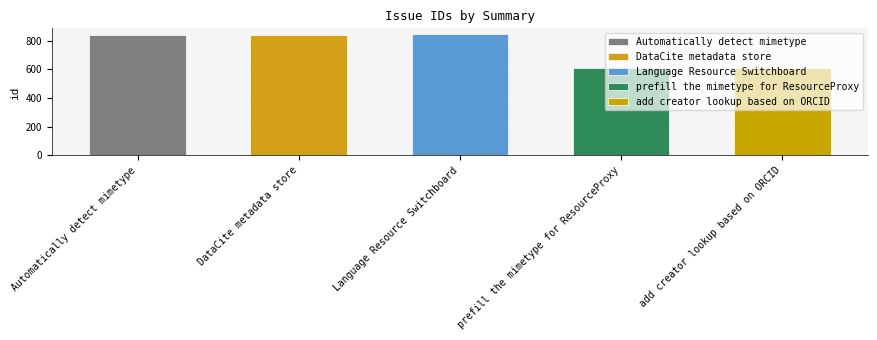

How many bars are there in total?

5